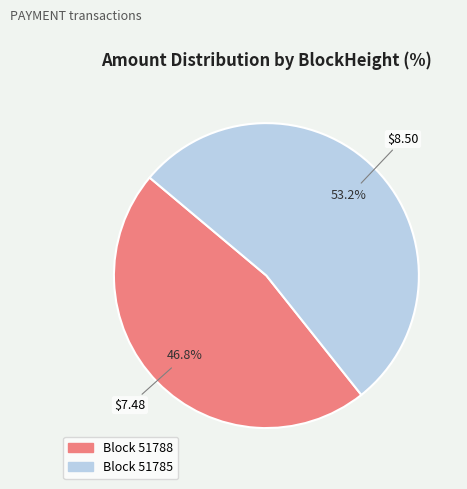

Count the number of slices in the pie.

2